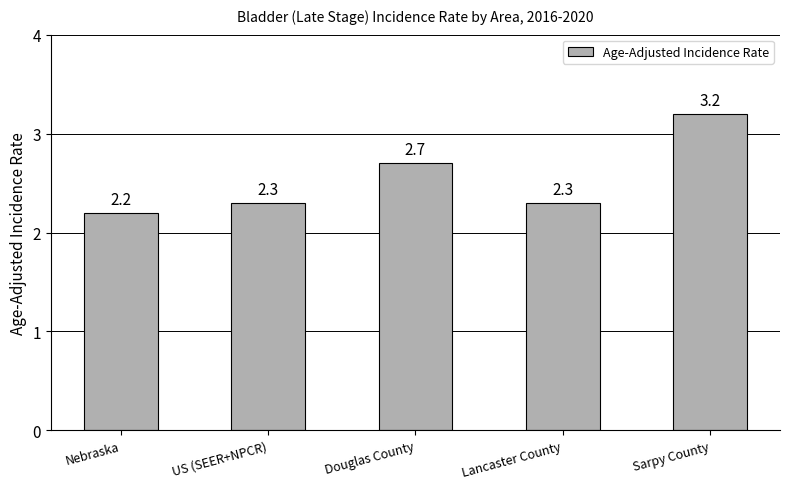

Which label corresponds to the largest value in the chart?

Sarpy County